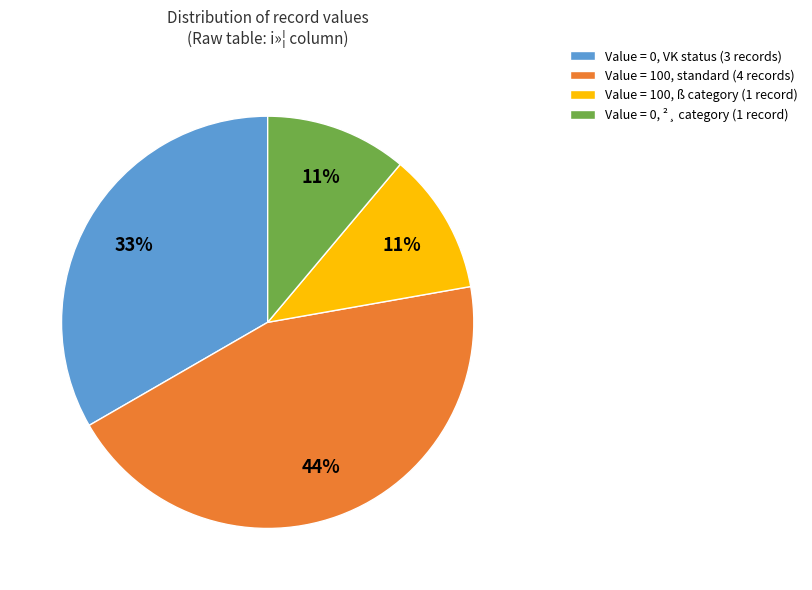

Which category has the biggest portion of the pie?

Value = 100, standard (4 records)